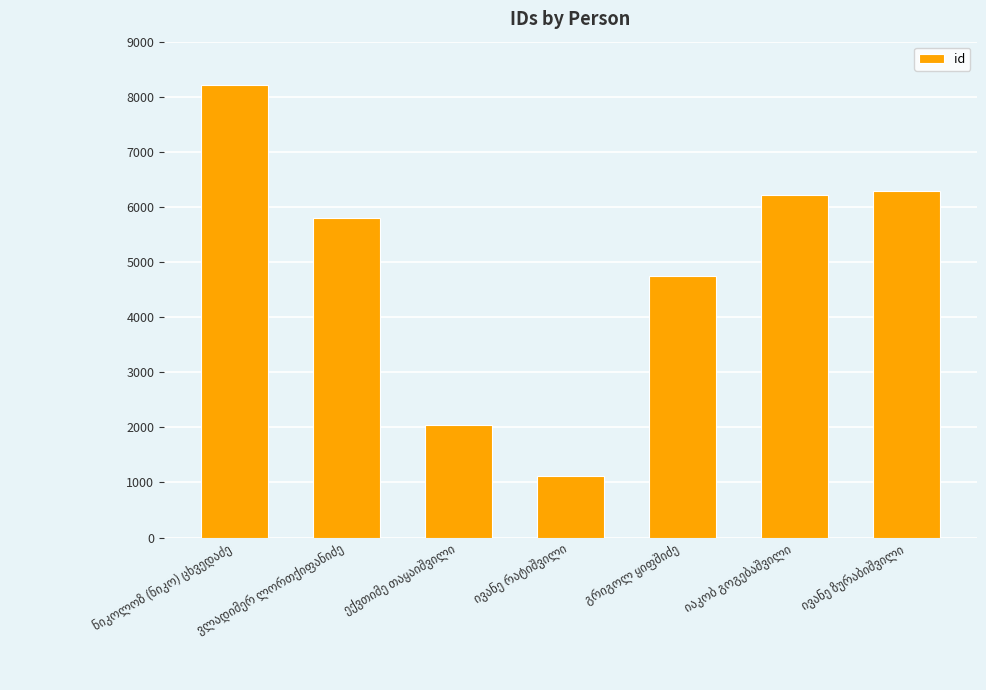

What is the maximum value shown in the chart?

8213